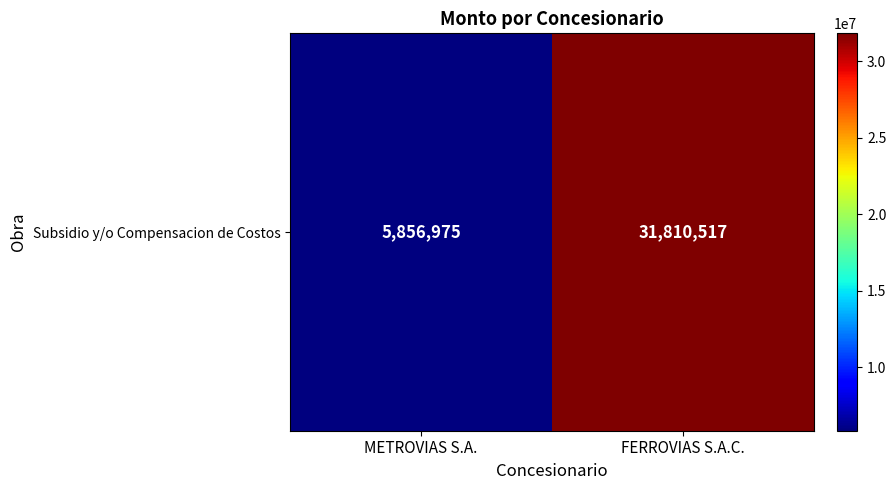

What is the maximum value shown in the chart?

31810517